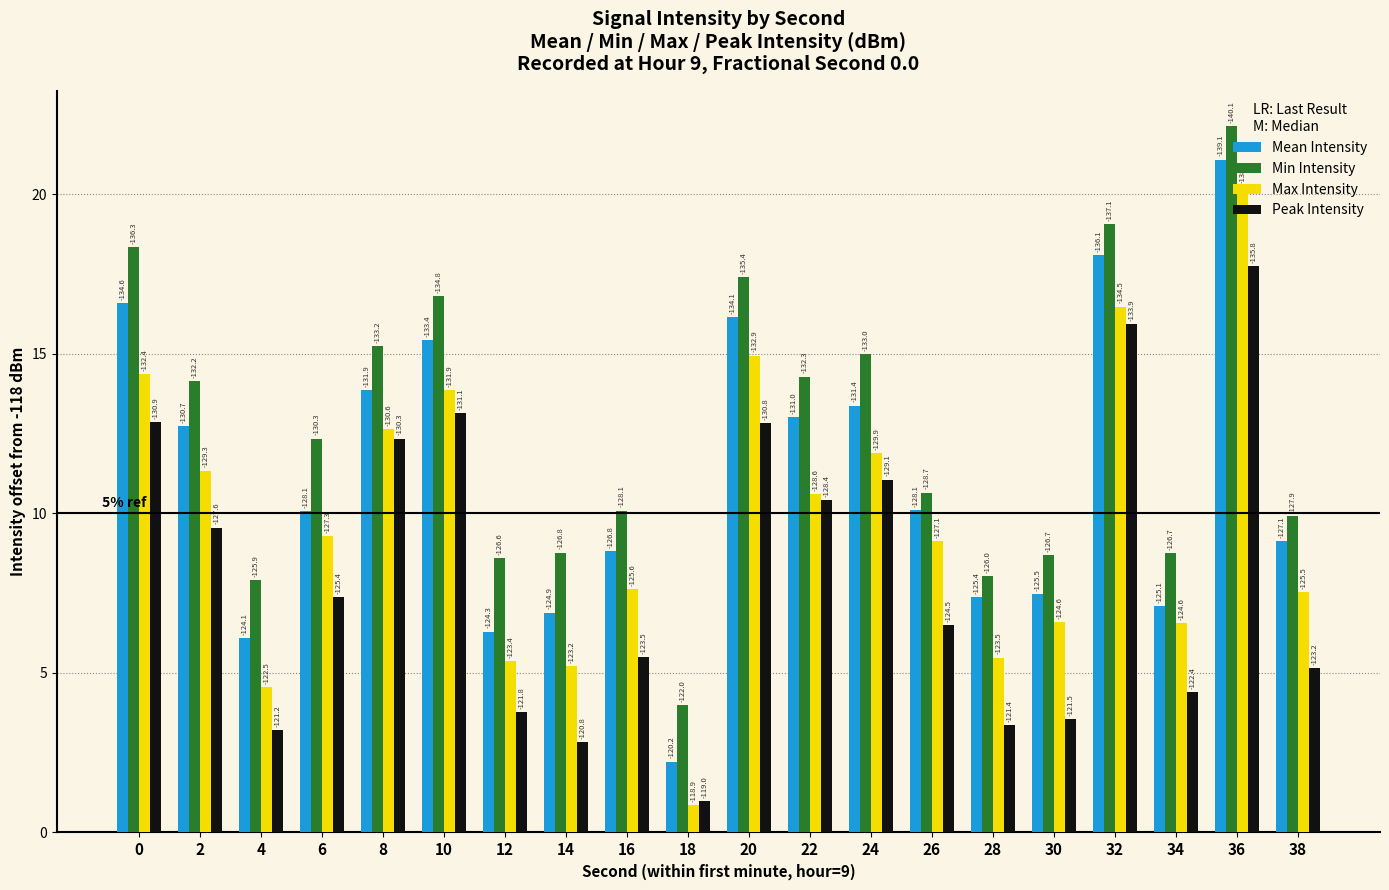

How many bars are there in each group?

4